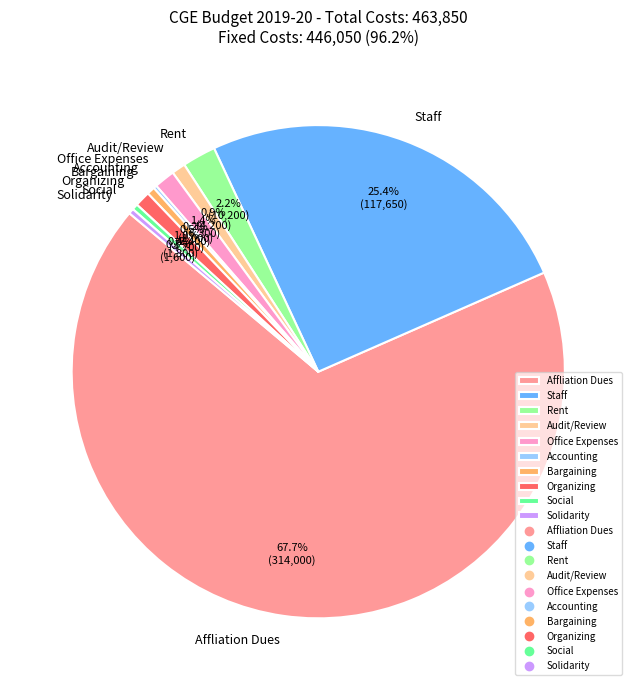

Is there any slice that represents more than half of the pie?

Yes